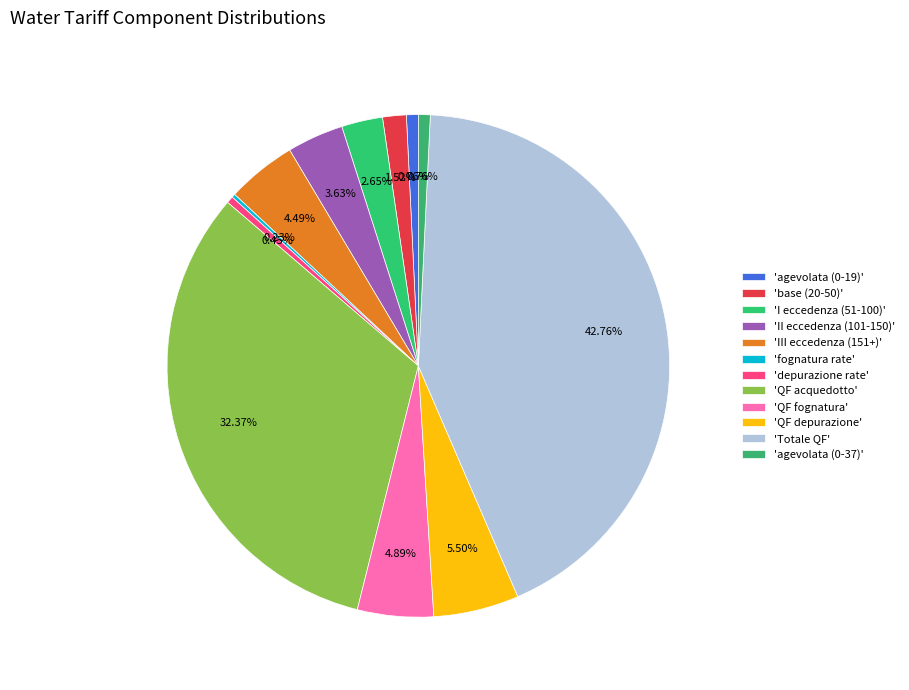

Is there a majority slice in this chart?

No